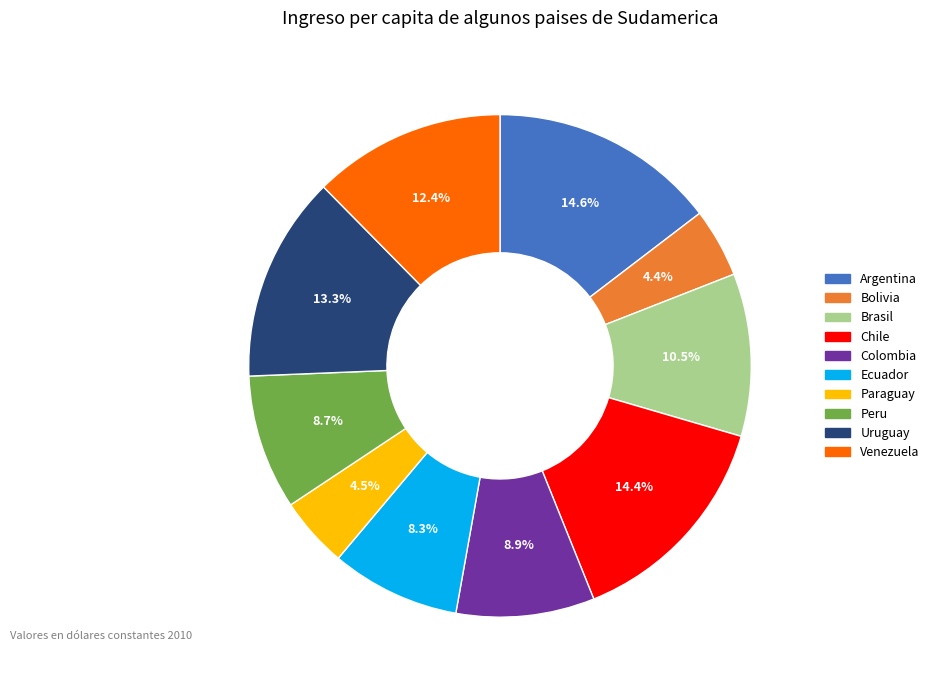

What is the total percentage of Chile and Peru?

23.1%